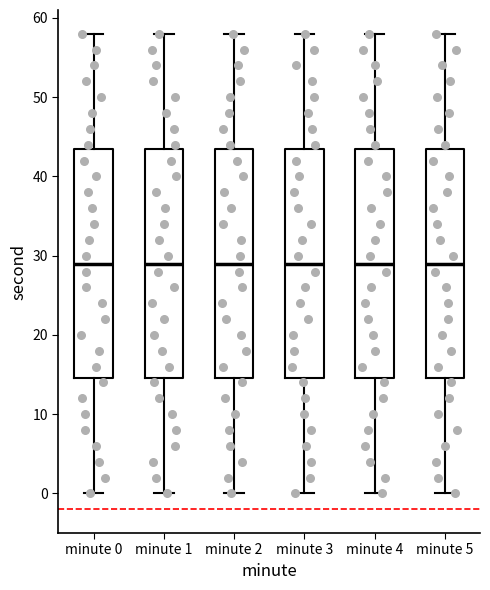

Where is the lower edge of the box for minute 0 on the y-axis? The values are not printed on the chart, so give them approximately, as read against the axis.

15